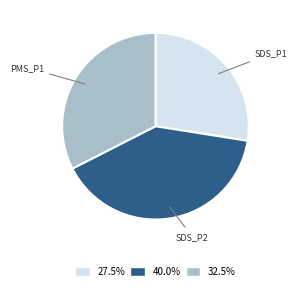

Is there any slice that represents more than half of the pie?

No